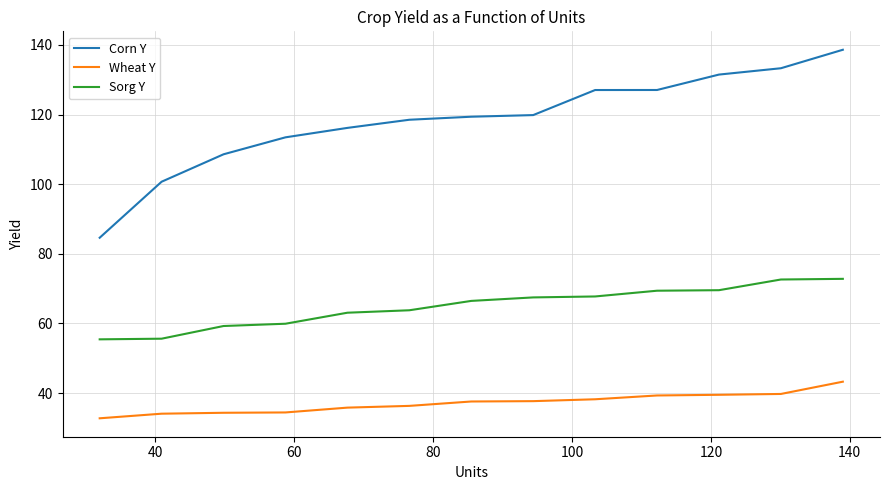

At how many categories does at least one series exceed 93?

12